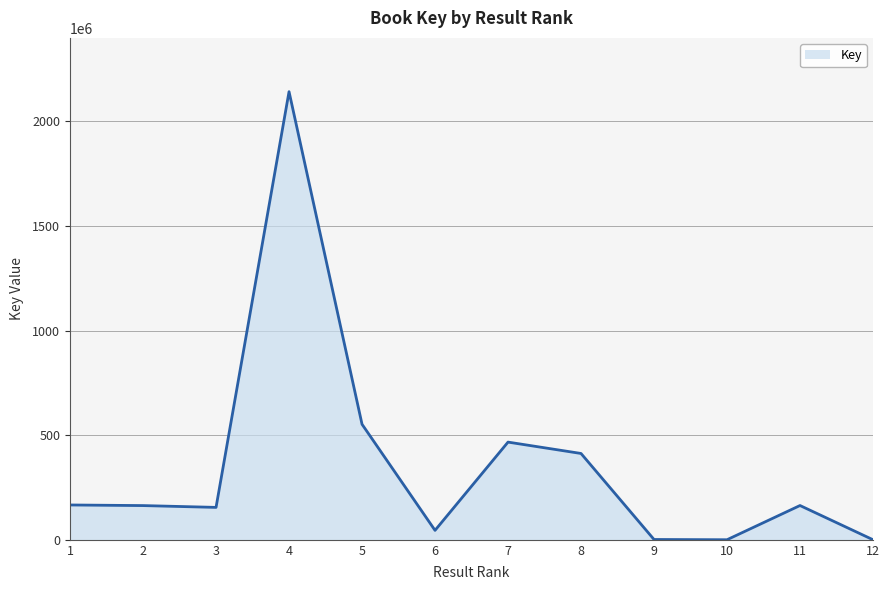

Where is the first local minimum?

3